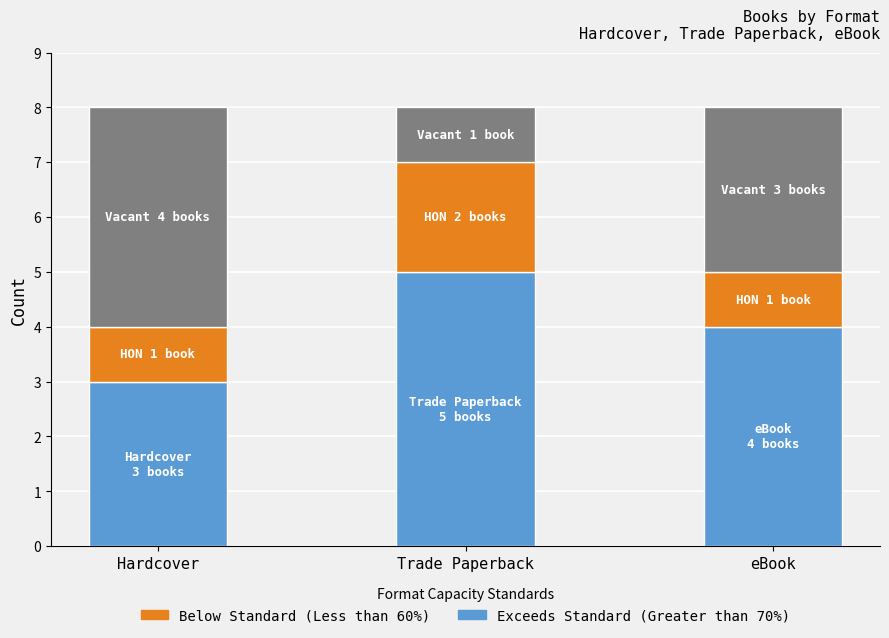

What is the total value across all series at eBook?

8